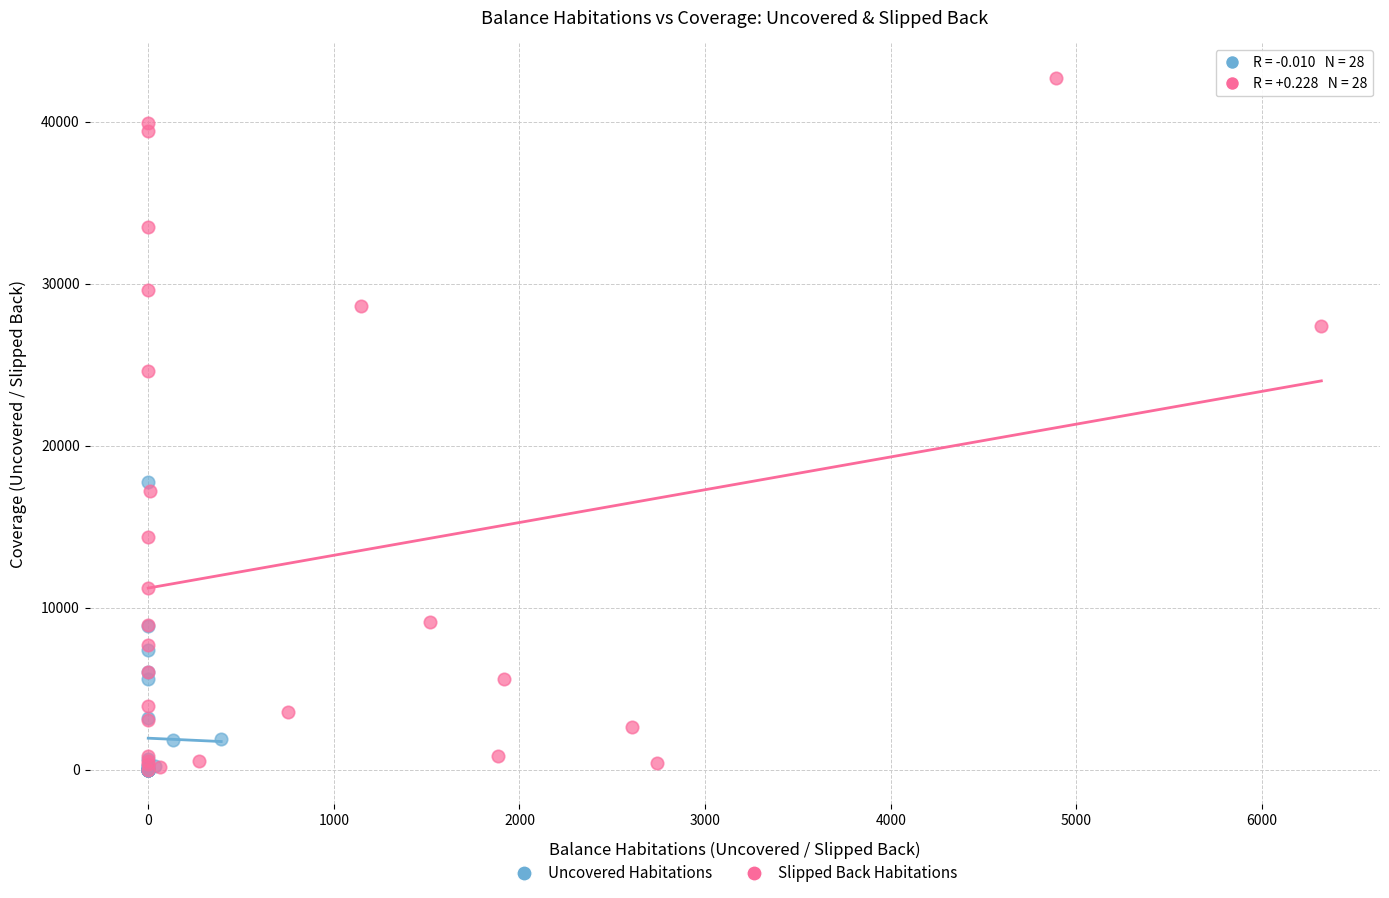

Which series reaches the maximum Y coordinate?

Slipped Back Habitations